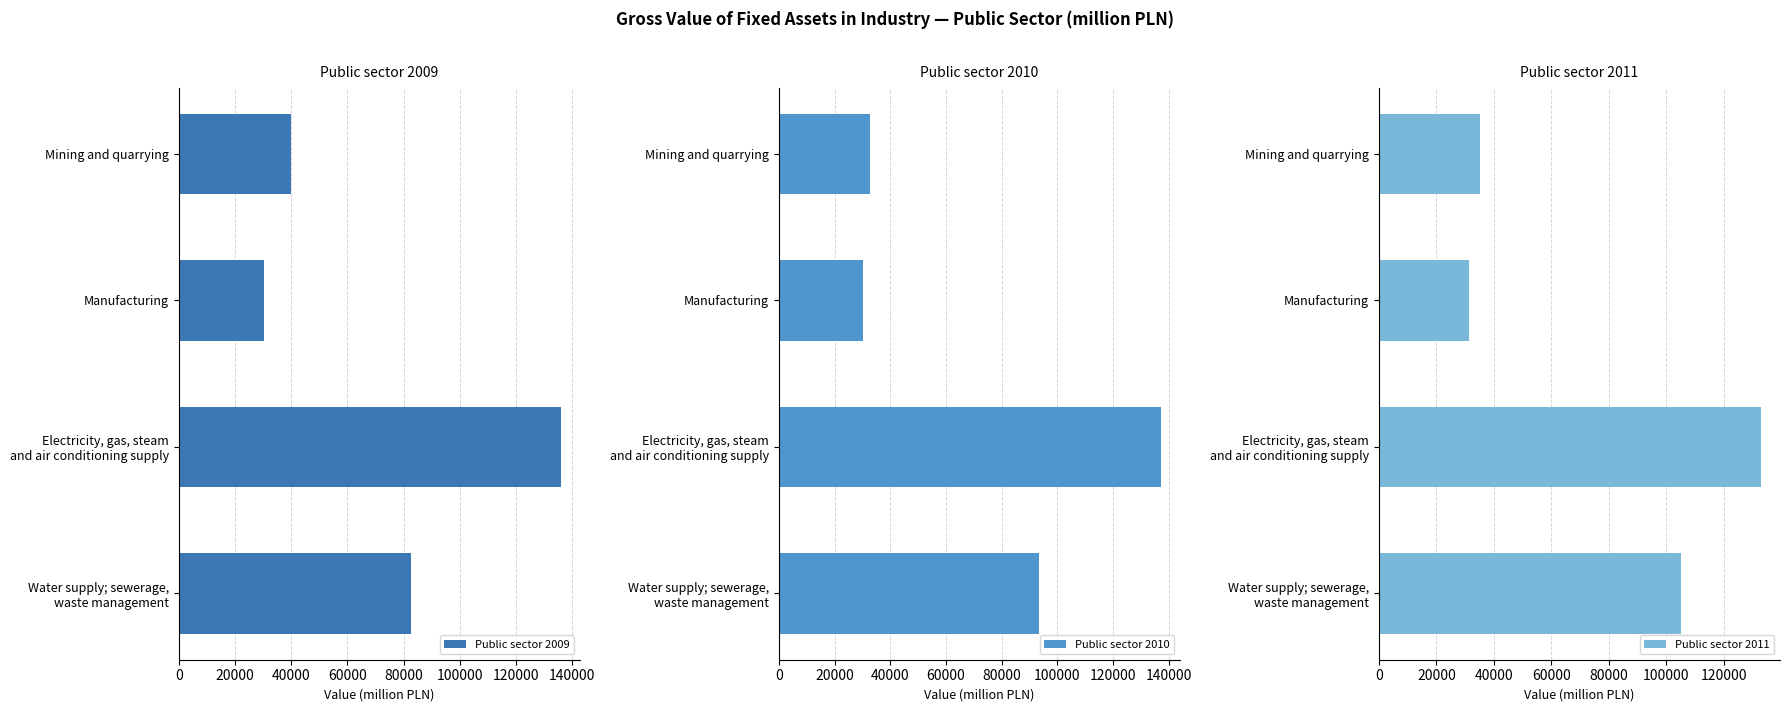

What is the minimum value for Public sector 2009?

30482.5